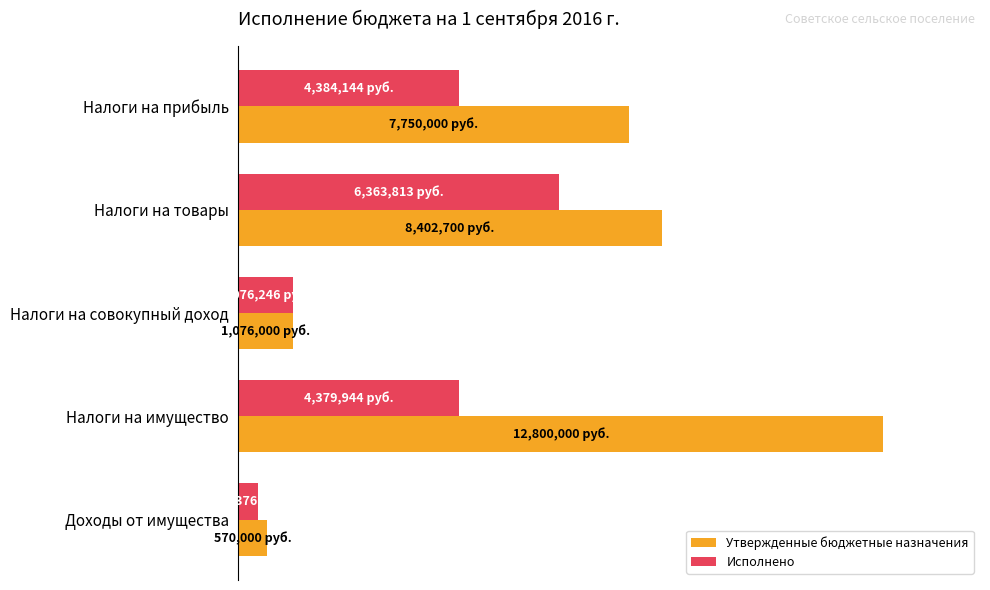

What are all the series names shown in the legend?

Утвержденные бюджетные назначения, Исполнено